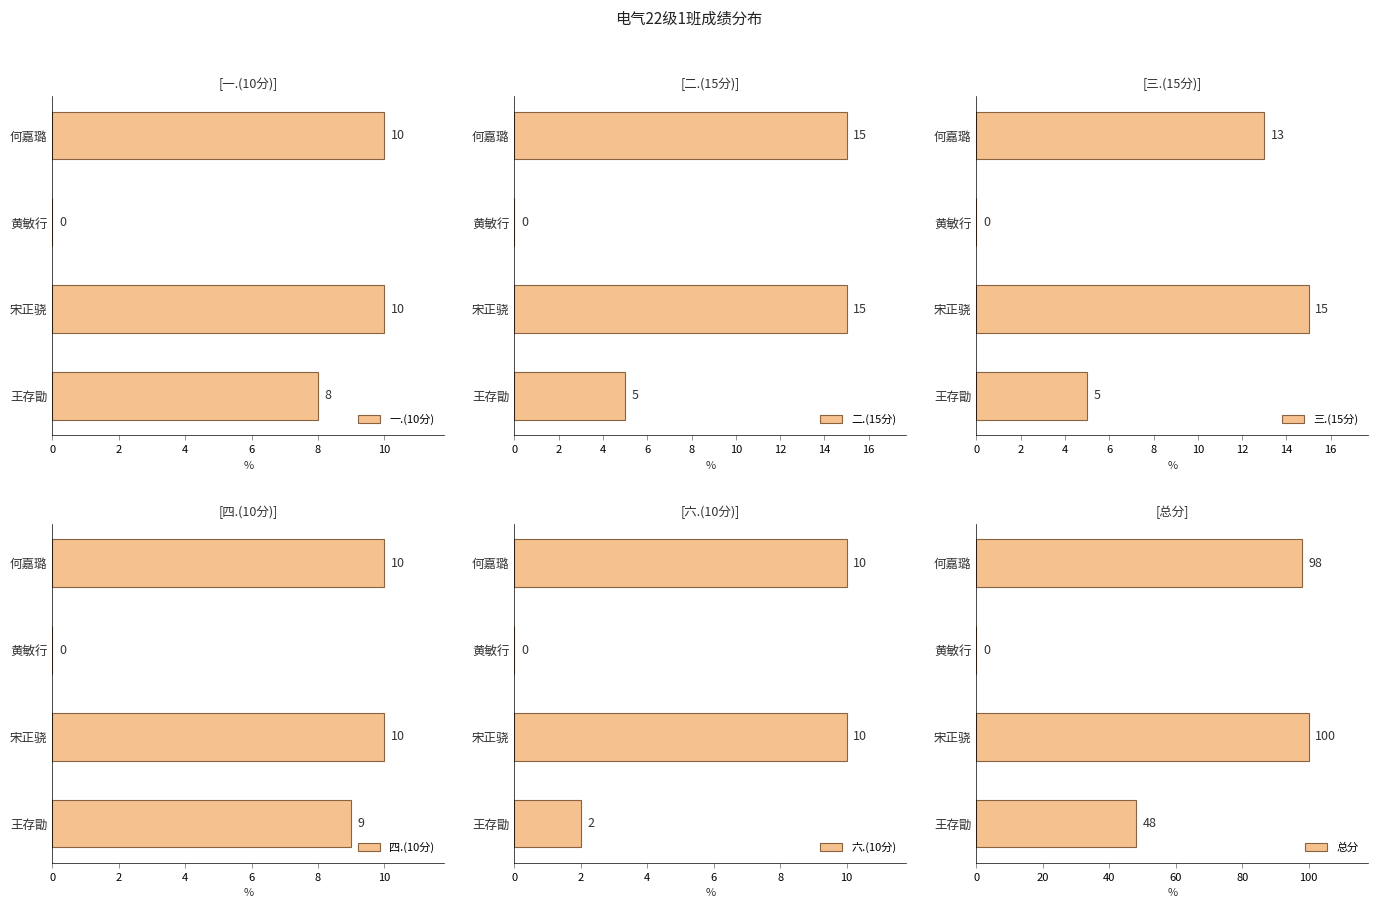

What is the difference between the maximum and second lowest values in the 三.(15分) series?

10